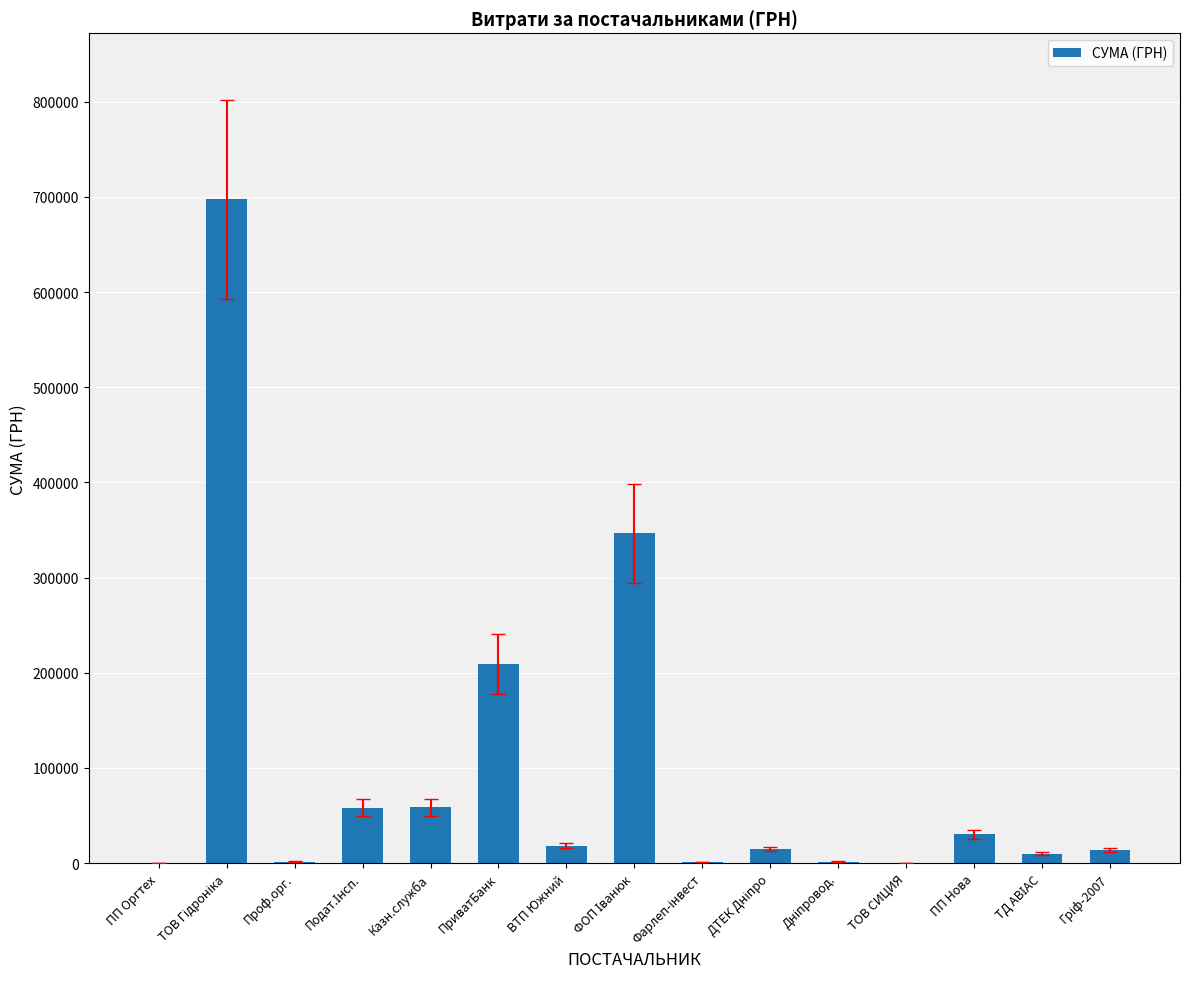

True or false: the data shows 18411.1 at ВТП Южний.

True